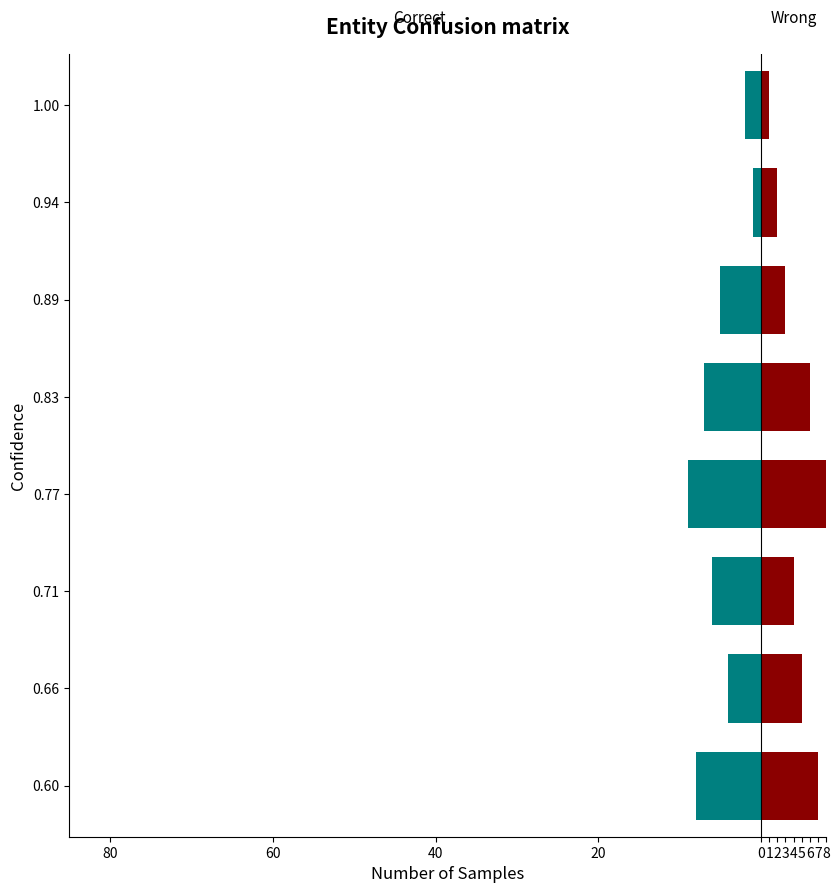

What is the difference between the highest and lowest values at 0.89?

8